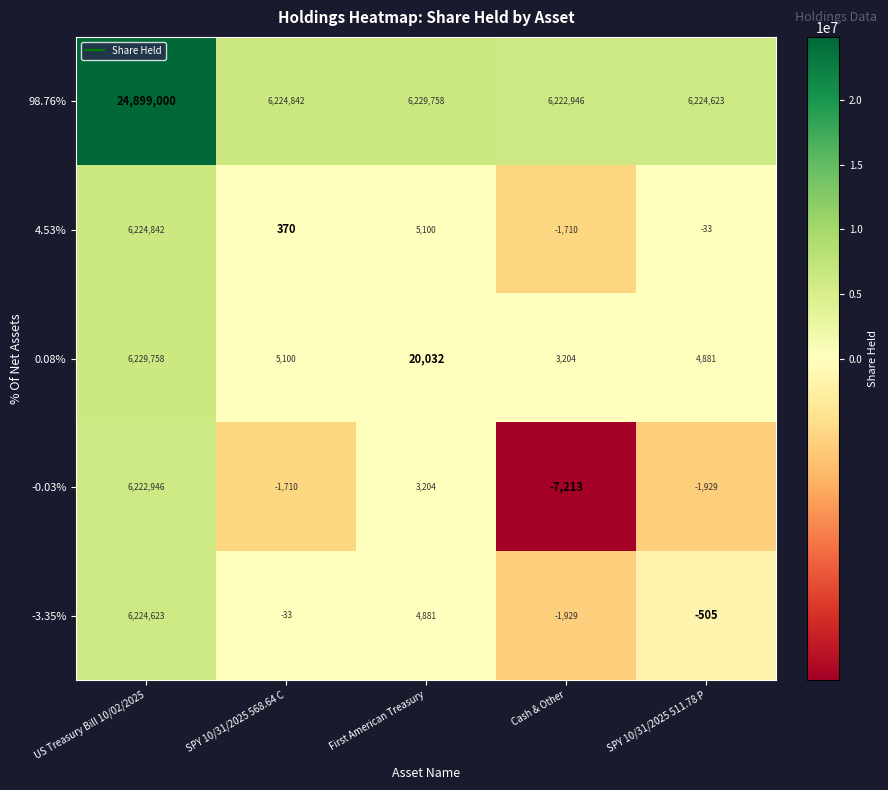

Reading right to left, list all the values displayed in this chart.

98.76%: 6224623	6222946	6229758	6224842	24899000
4.53%: -33	-1710	5100	370	6224842
0.08%: 4881	3204	20032	5100	6229758
-0.03%: -1929	-7213	3204	-1710	6222946
-3.35%: -505	-1929	4881	-33	6224623